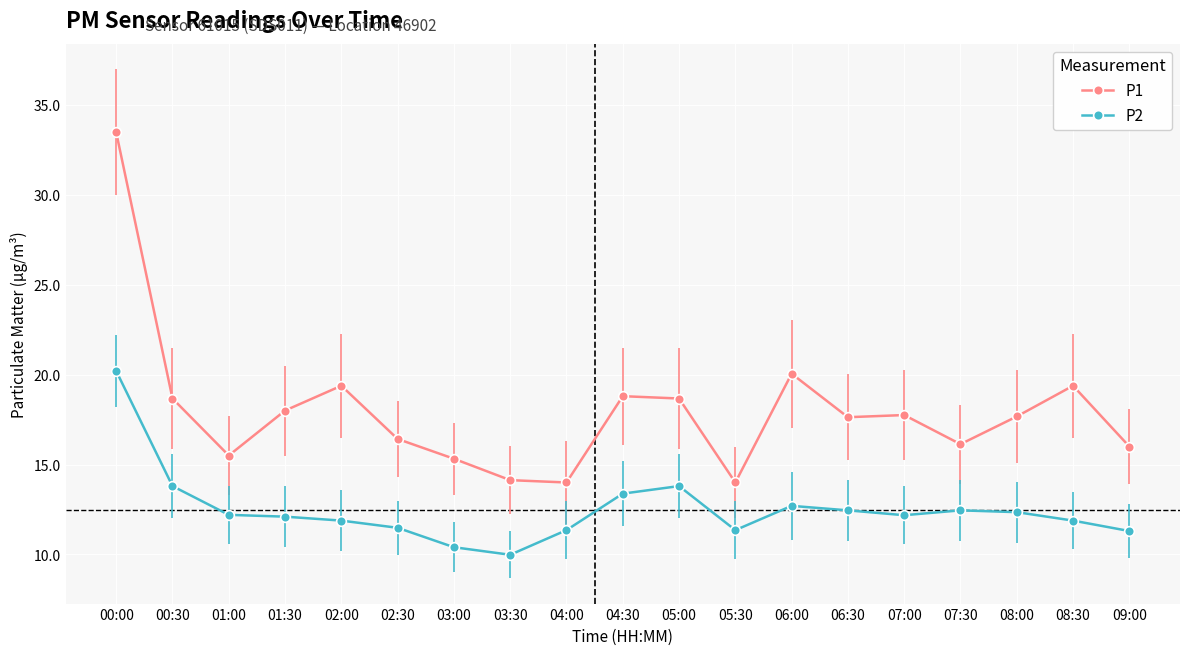

At which category does P1 reach its first local peak?

02:00